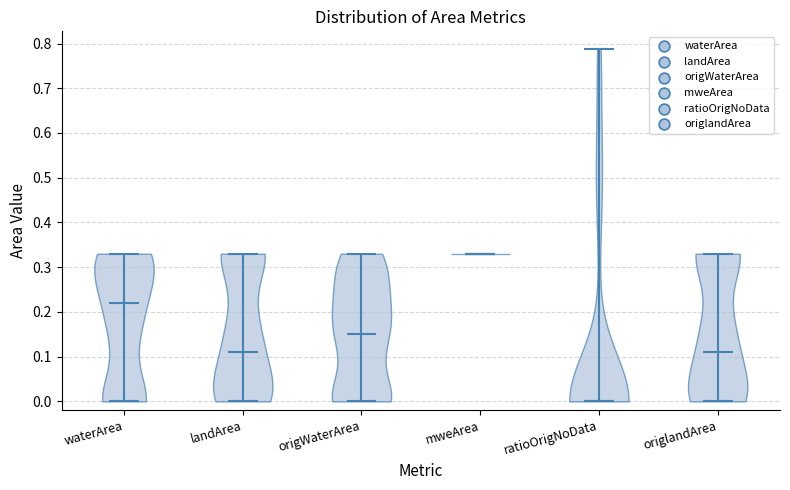

Which violin has the highest median line?

mweArea